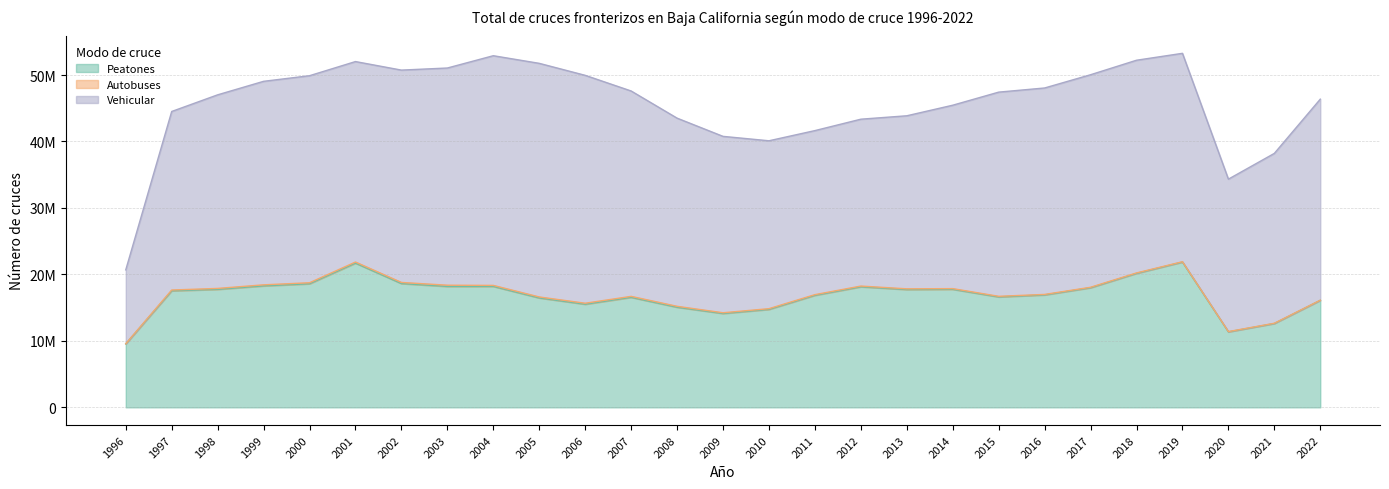

What is the highest value of the Vehicular series?

35146154